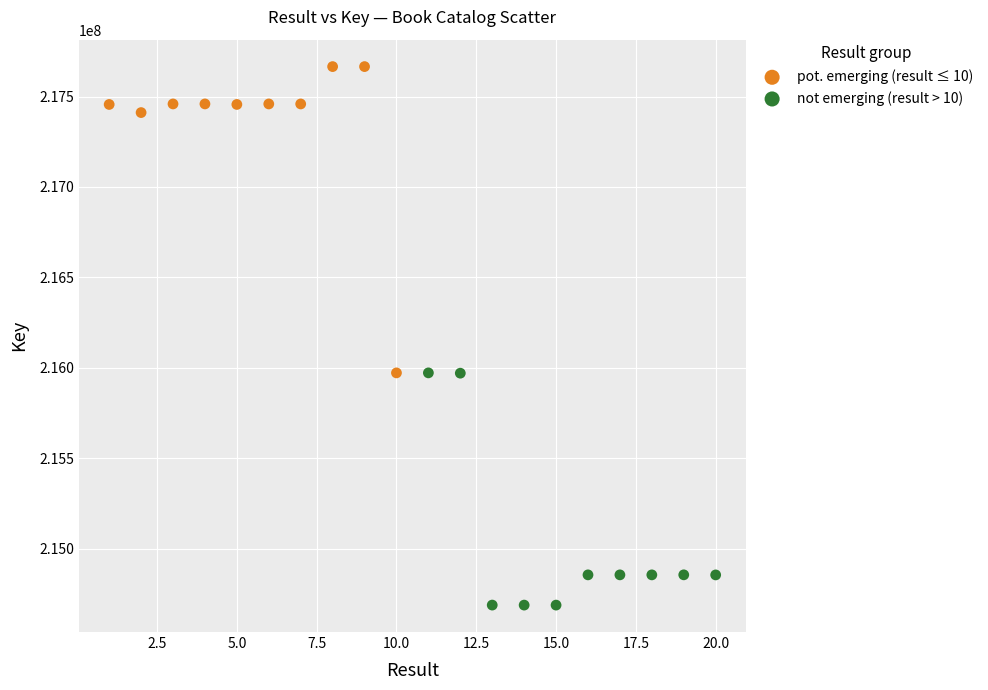

Which series reaches the minimum Y coordinate?

not emerging (result > 10)